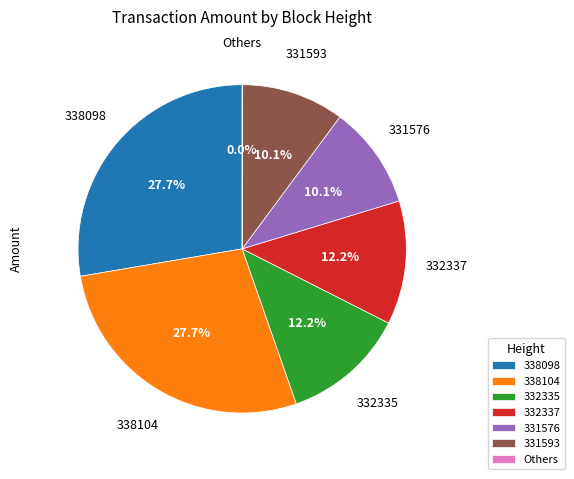

Combined, do 331593 and 338104 account for over 50%?

No